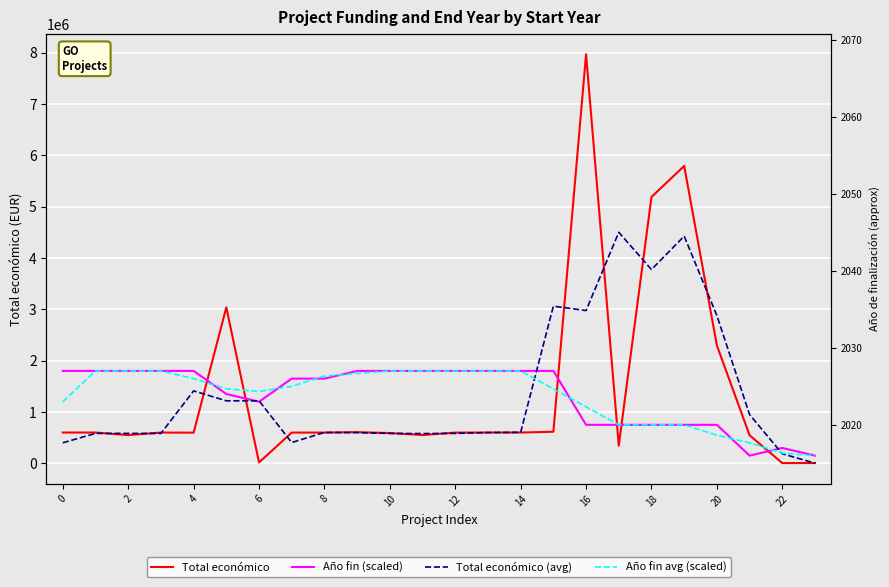

How many data points in Total económico are above 599262?

11